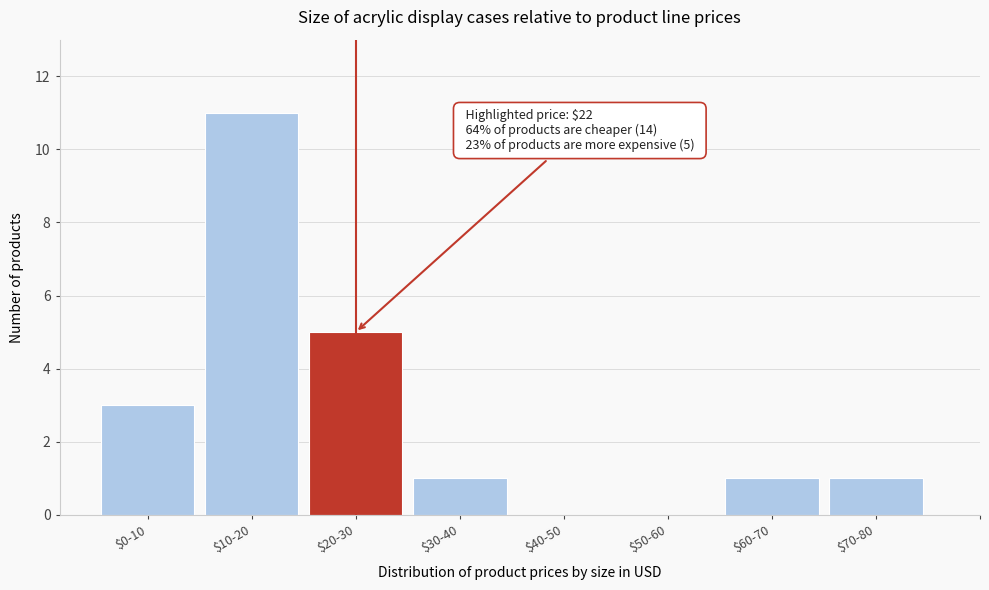

True or false: the data shows 1 at $30-40.

True